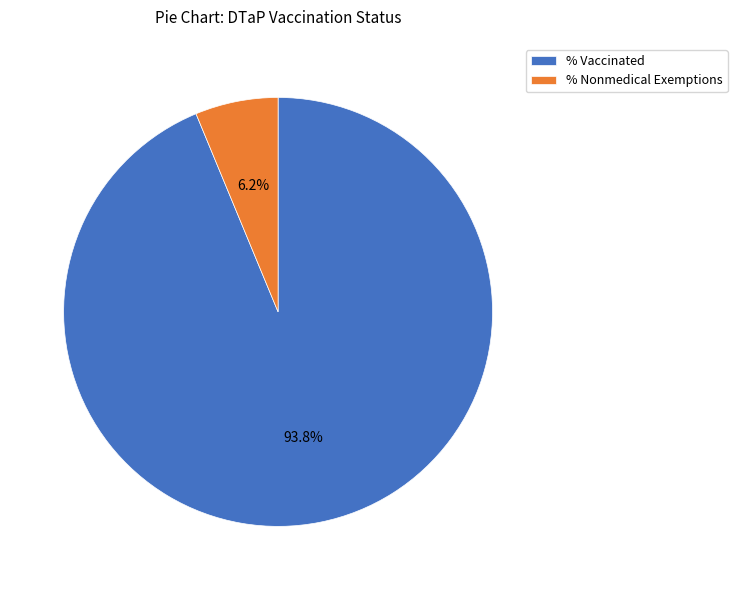

To the nearest percent, what percentage of the pie is % Vaccinated?

94%